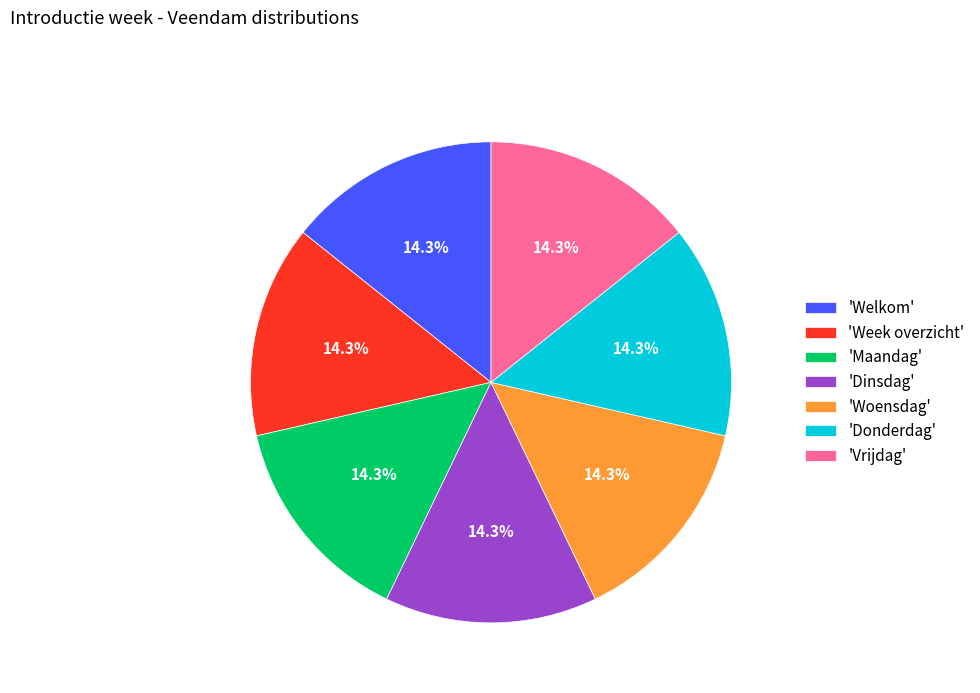

What percentage do 'Vrijdag' and 'Week overzicht' together represent?

28.6%